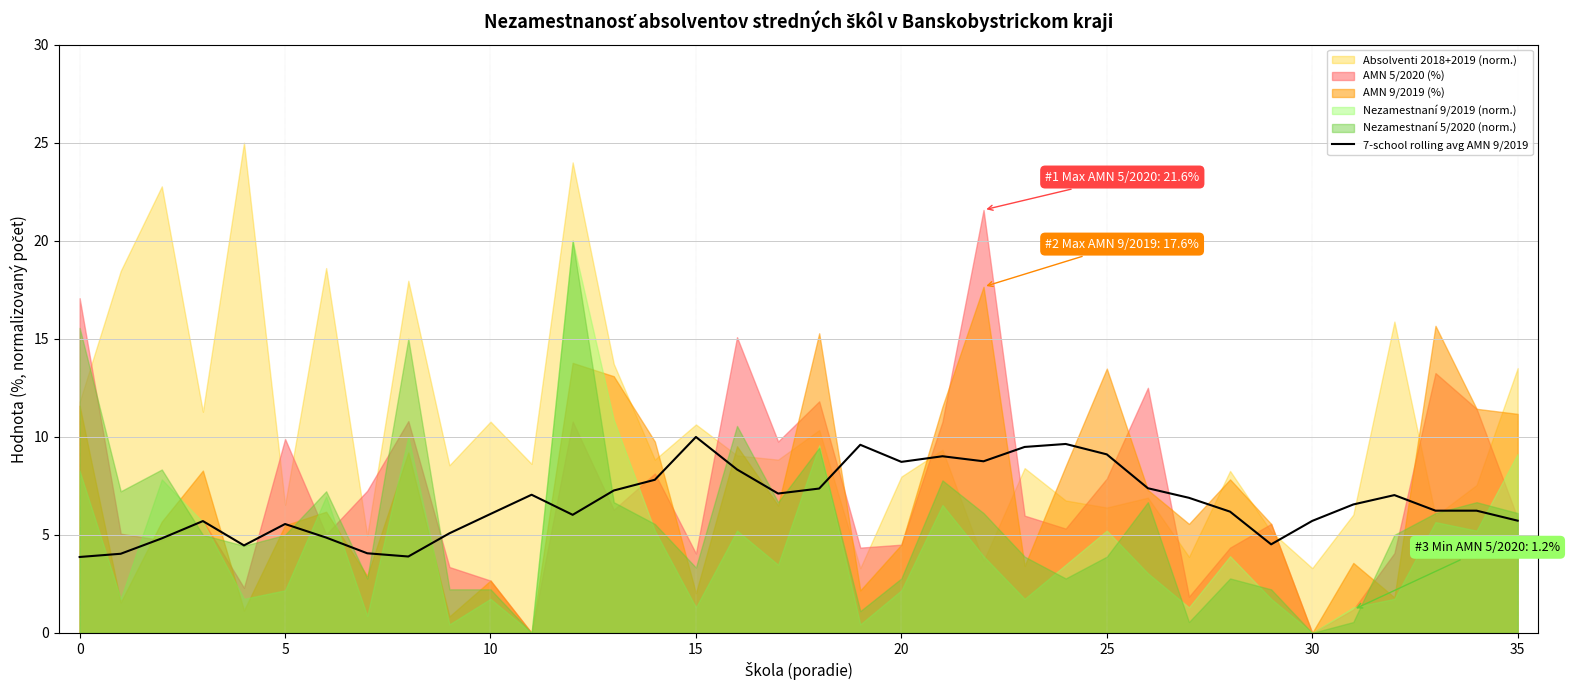

What is the lowest value of the 7-school rolling avg AMN 9/2019 series?

3.9